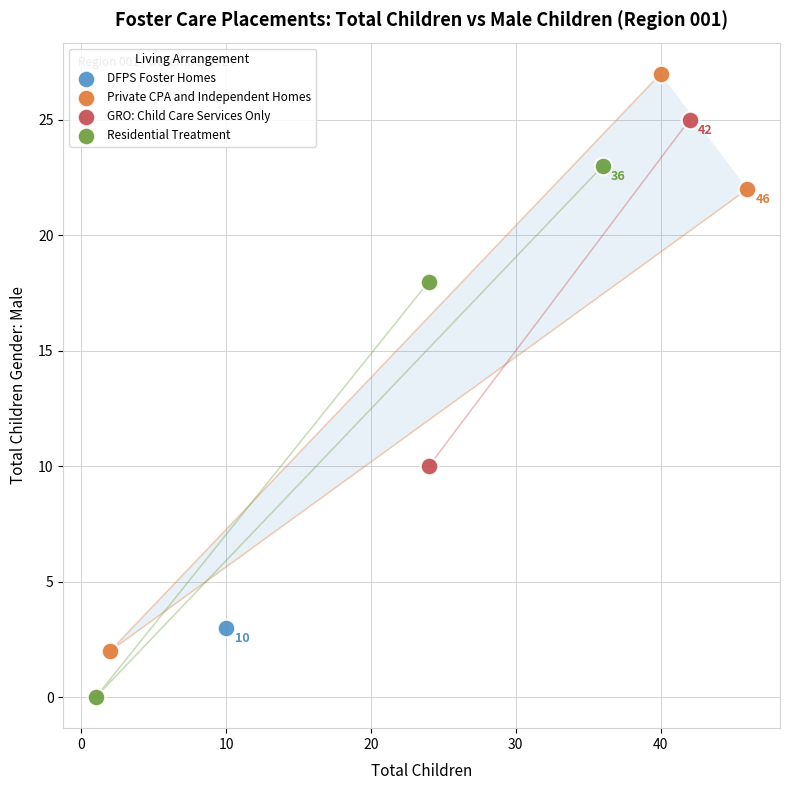

Which series contains the lowest Y value?

Residential Treatment